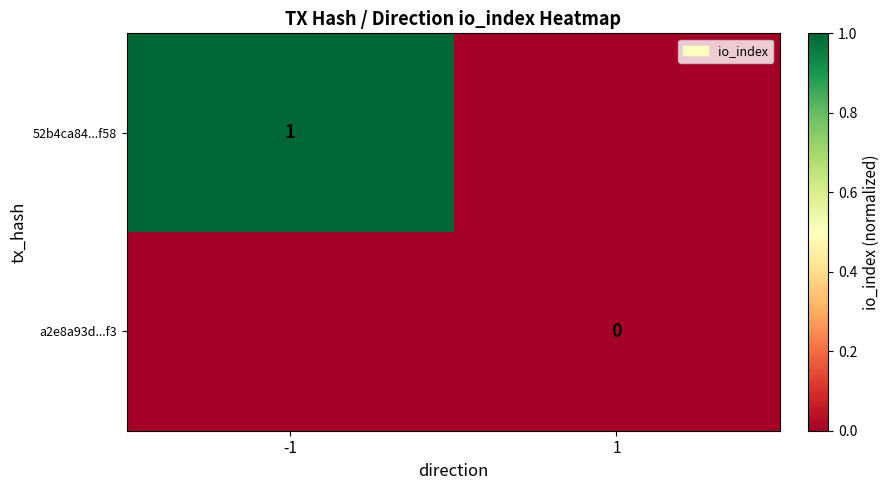

What is the spread (max minus min) of values at -1?

1